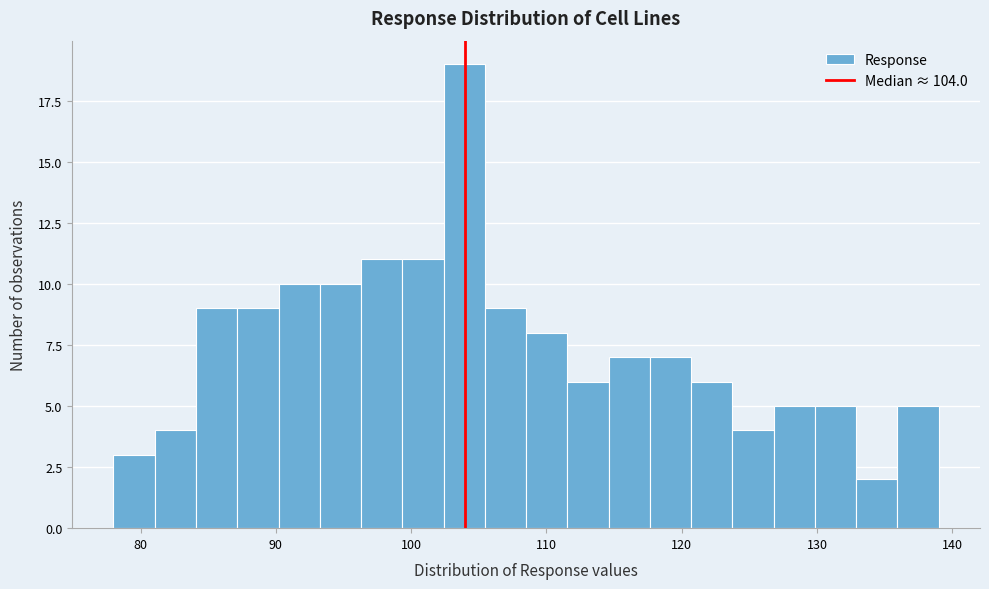

Read against the x-axis, roughly where is the centre of the tallest bar?

104